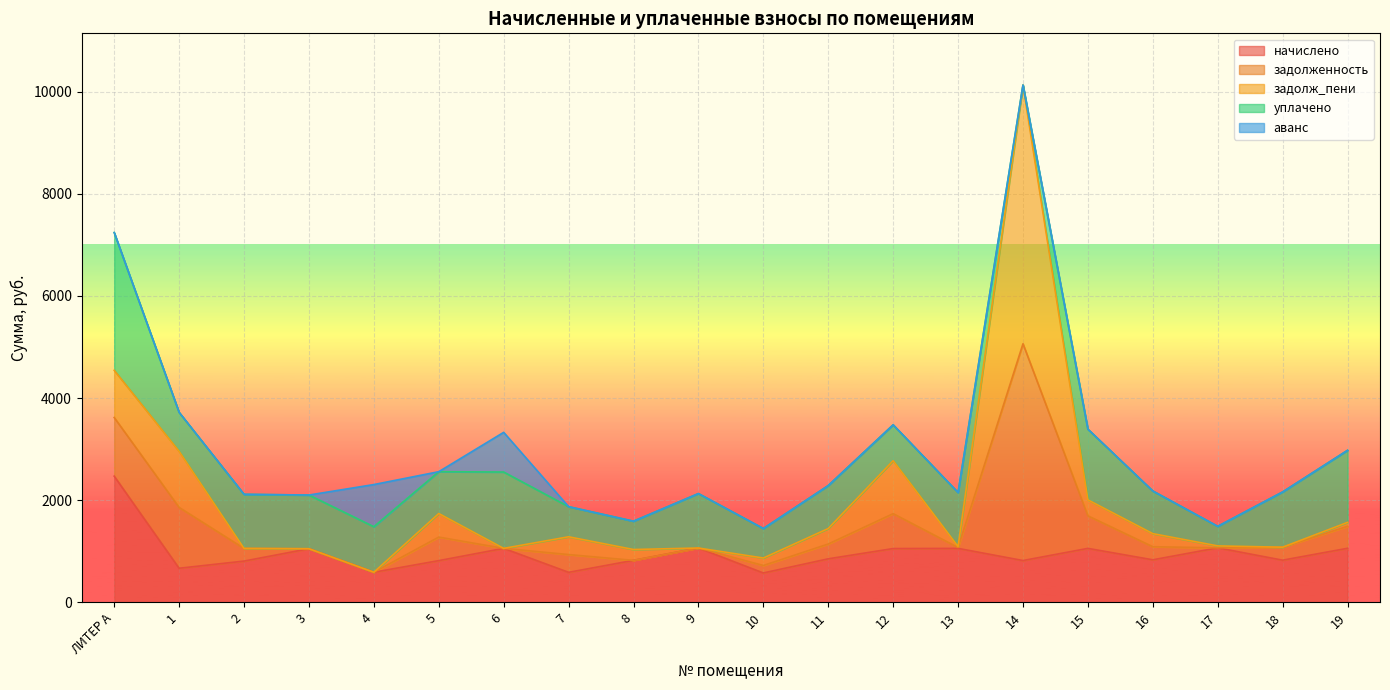

What is the label of the 13th point from the left?

12